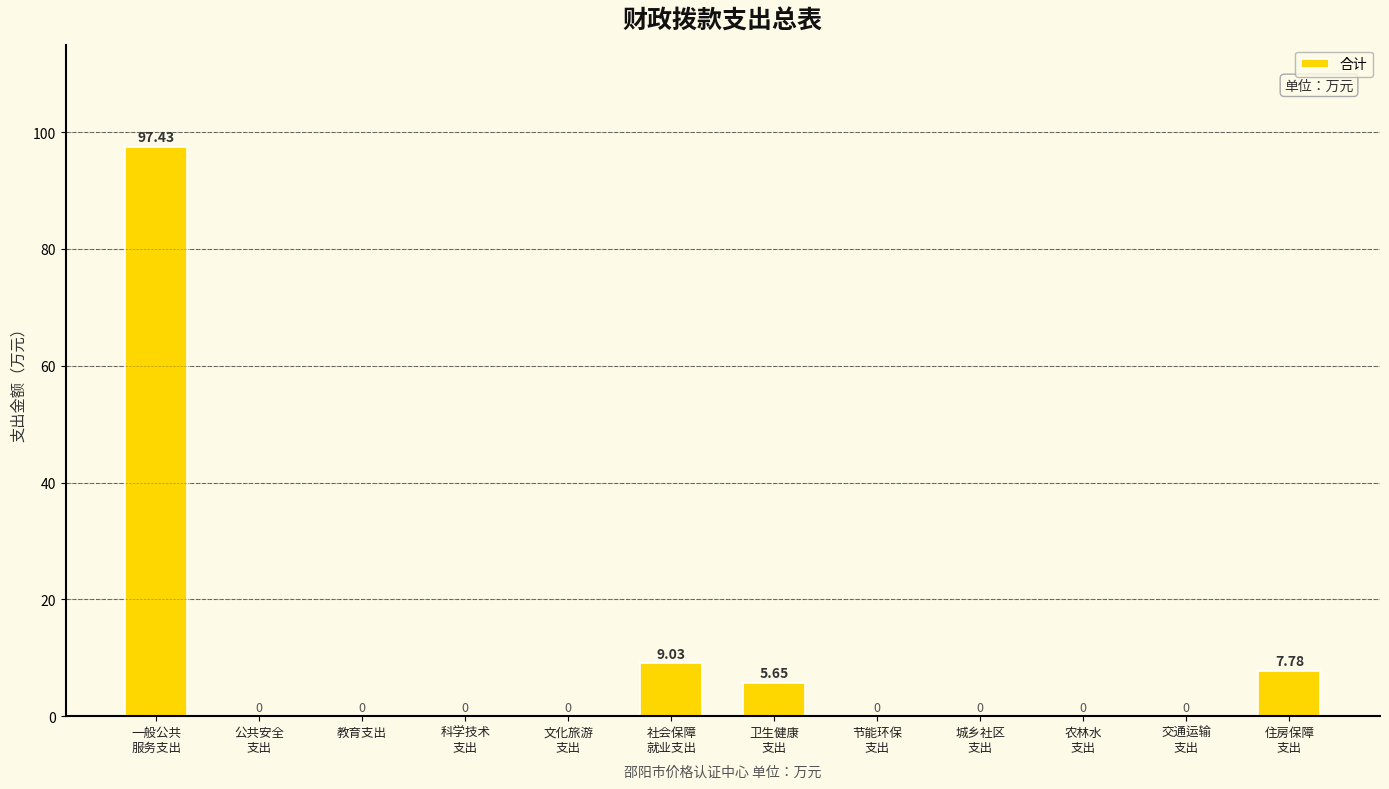

How many values are above zero?

4